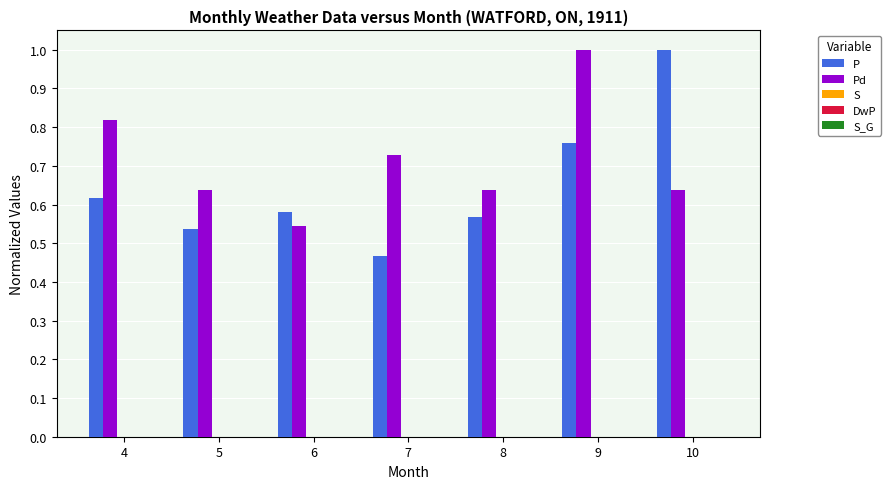

At which label is Pd closest to 0?

6